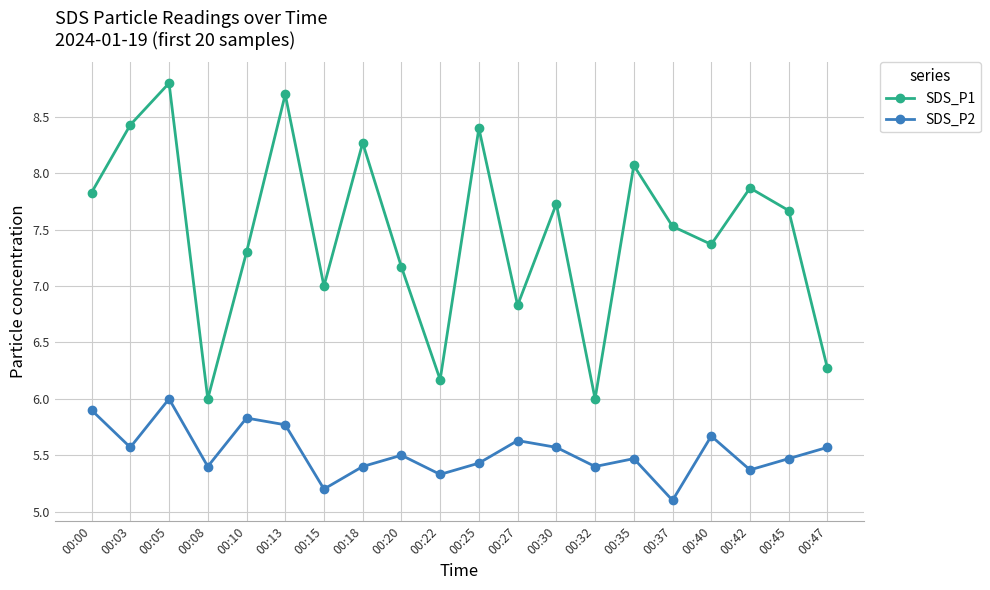

Rank the series by their maximum value, from lowest to highest.

SDS_P2, SDS_P1